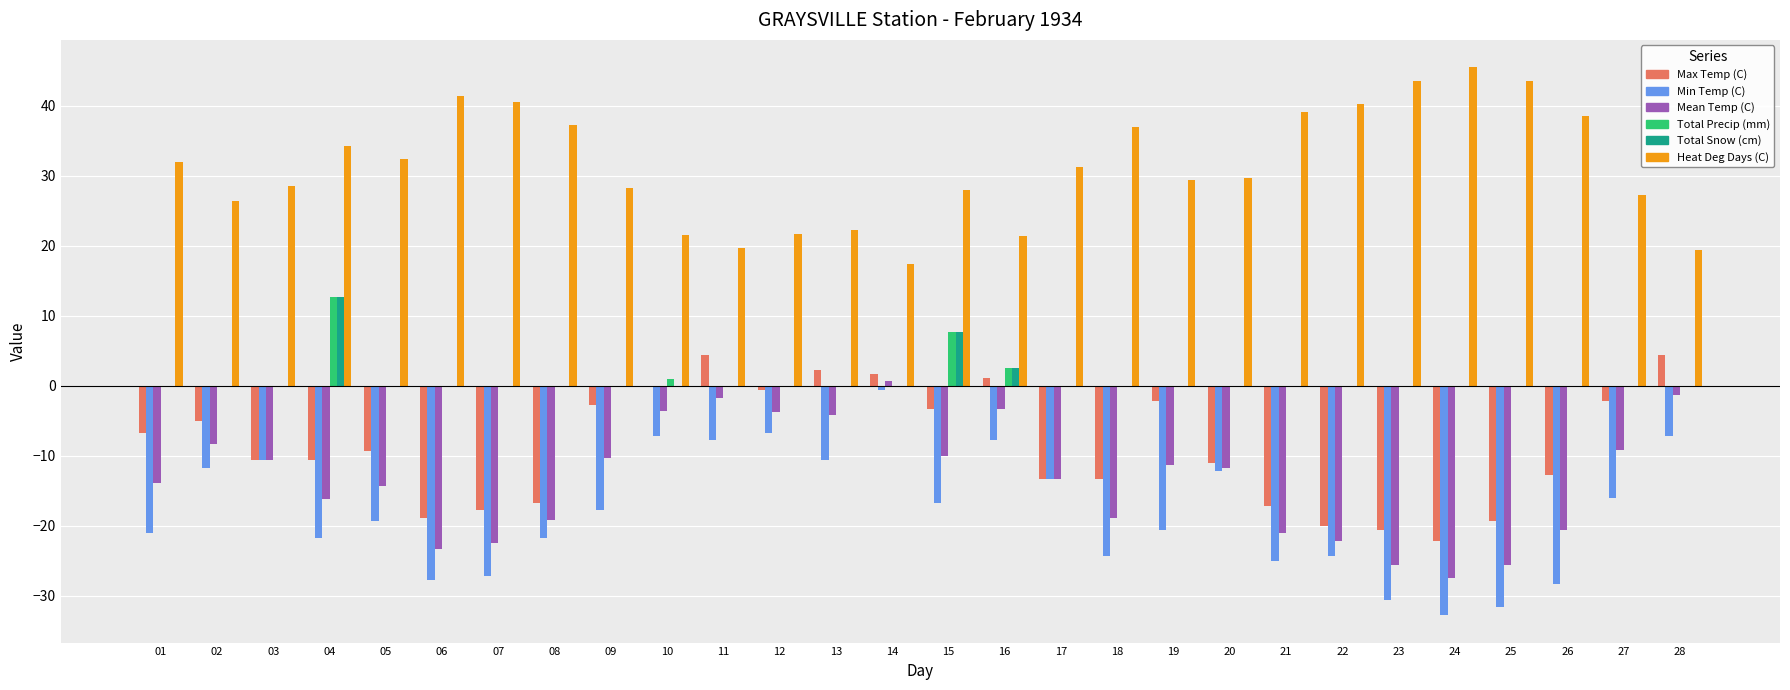

Are the bars grouped side by side (vs. stacked)?

Yes